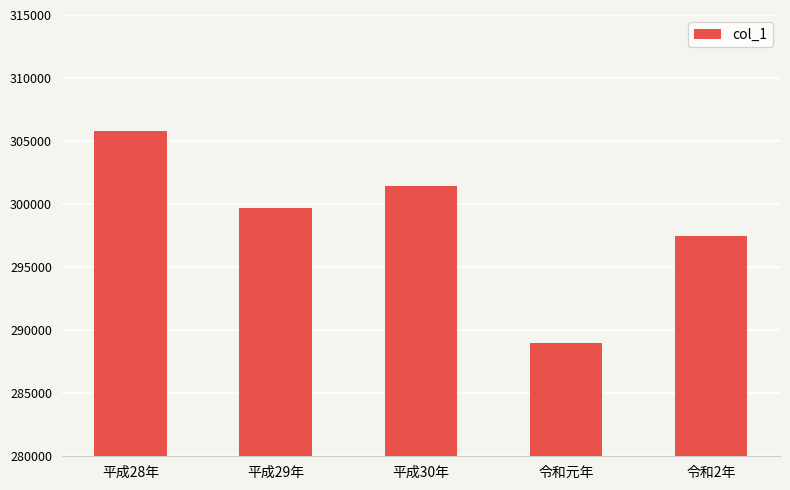

What is the change in value from 平成29年 to 平成30年?

+1700